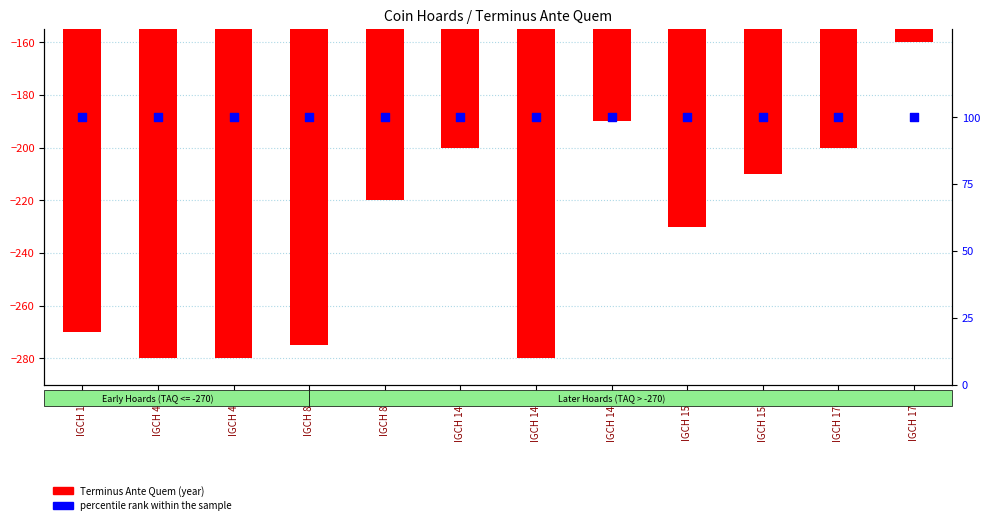

What is the total value across all series at IGCH 853?

-175